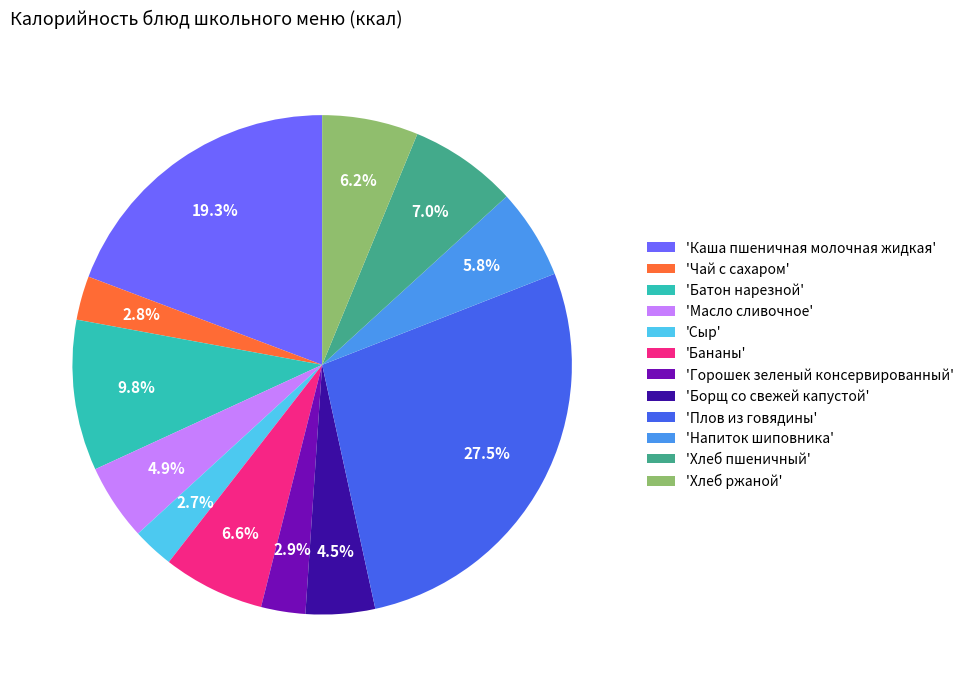

Does any single category account for the majority?

No